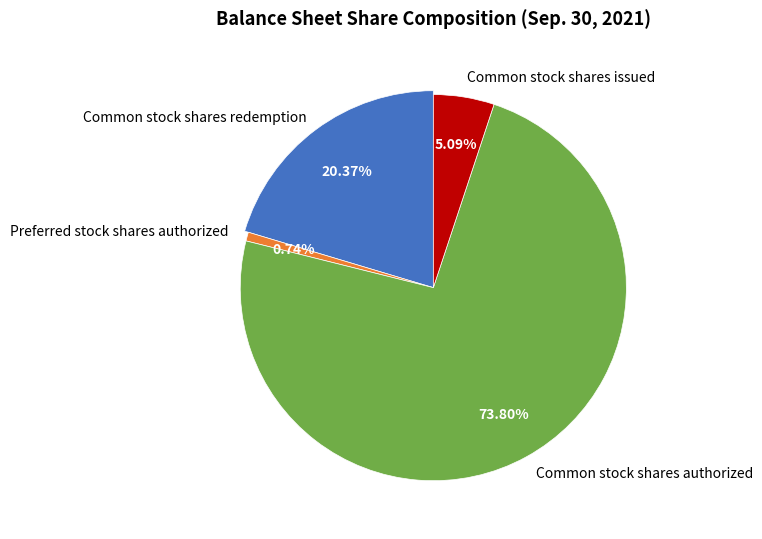

To the nearest percent, what is the combined percentage of Preferred stock shares authorized and Common stock shares authorized?

75%